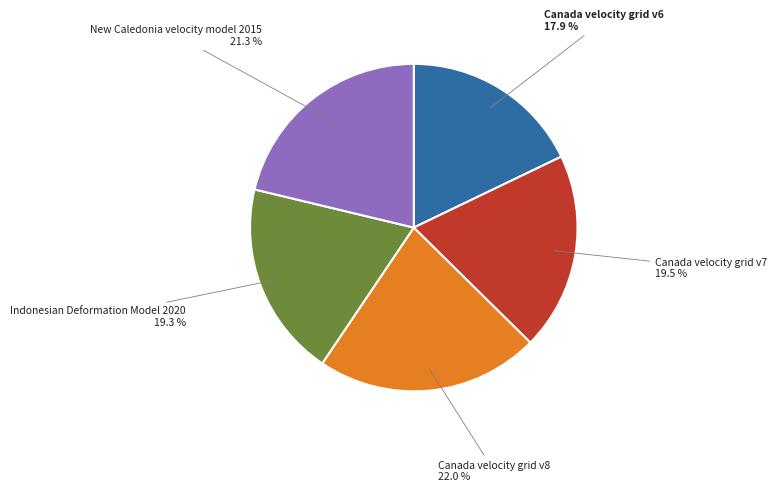

To the nearest percent, what is the difference between the largest and smallest slice percentages?

4%